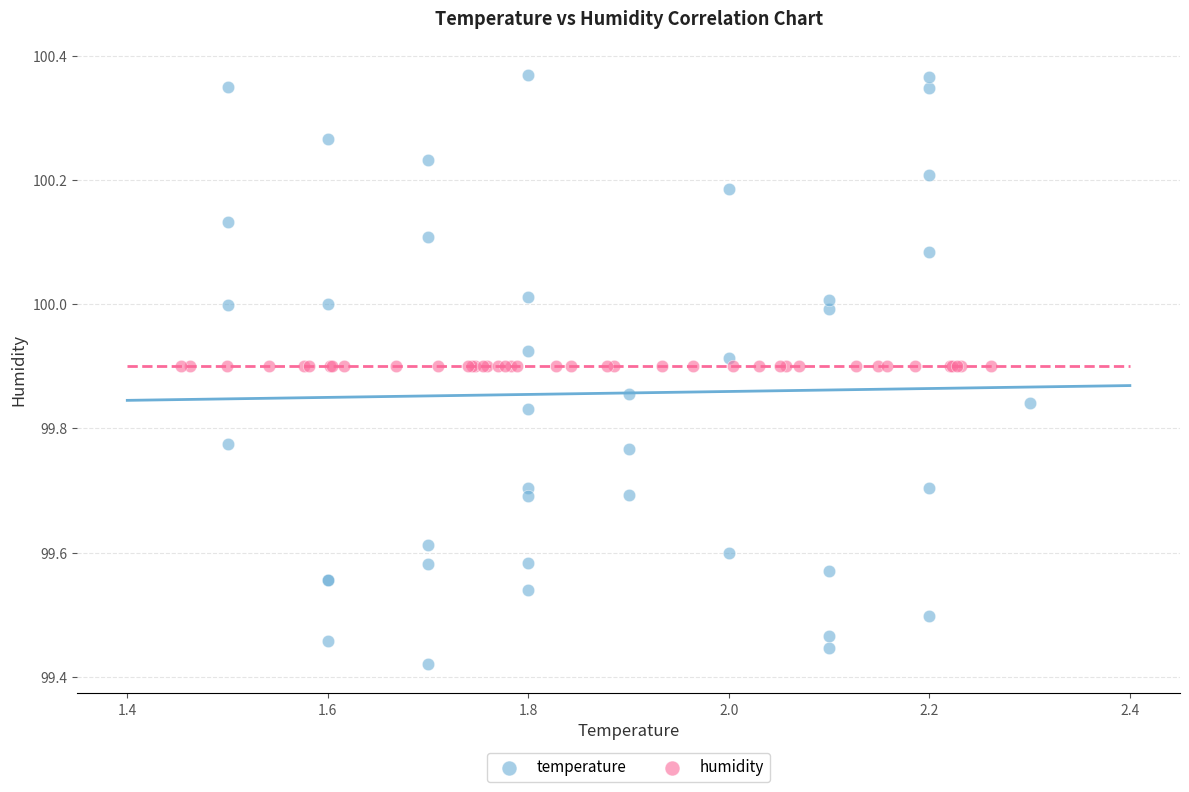

Which series contains the lowest Y value?

temperature